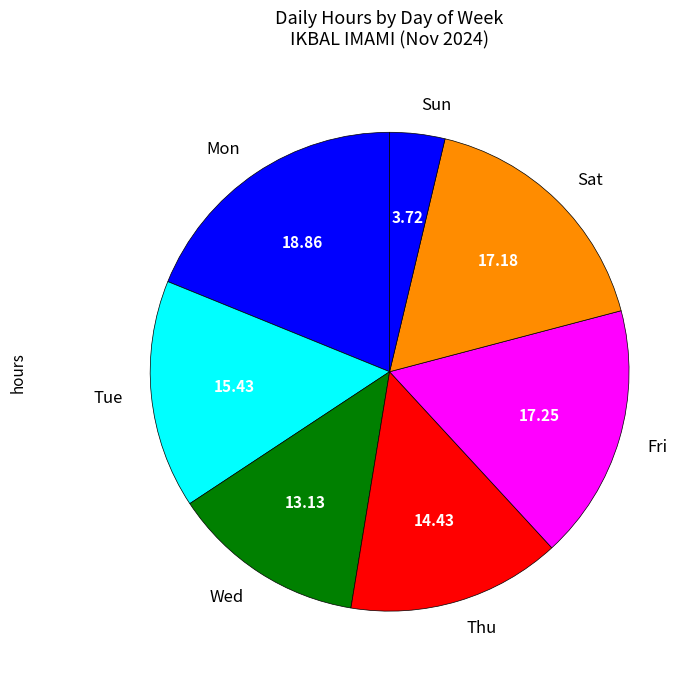

Approximately how many times larger is the value at Fri compared to Thu?

1.2